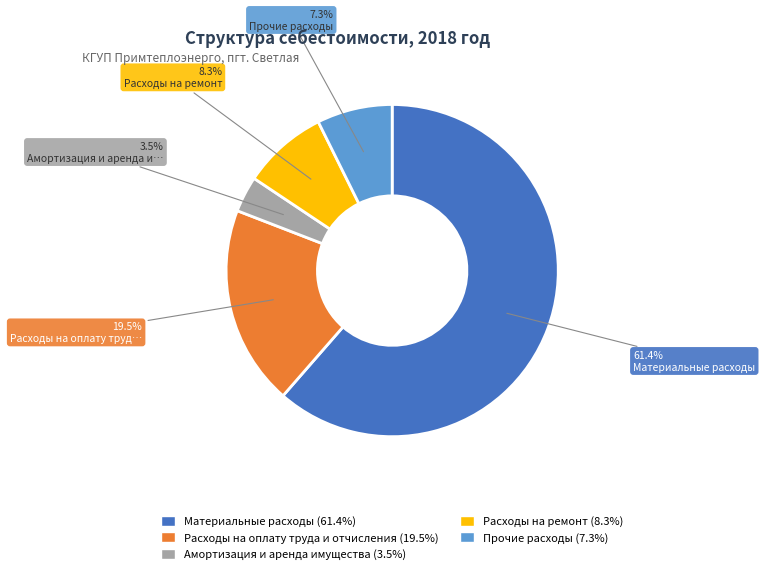

Count the number of slices in the pie.

5